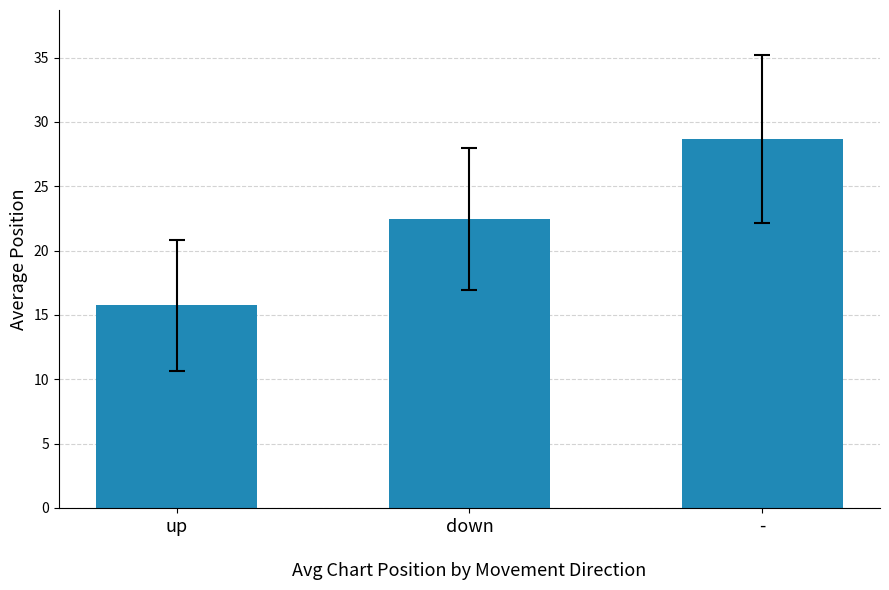

What is the value of the 2nd bar from the left?

22.5